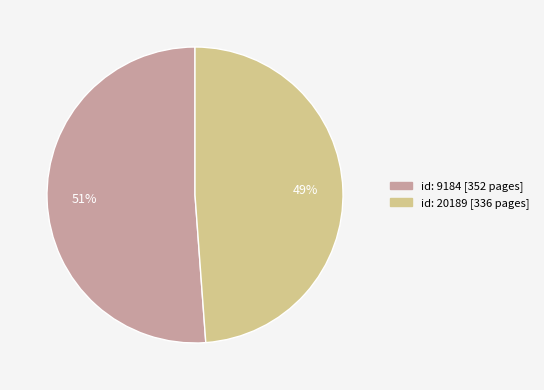

Is there any slice that represents more than half of the pie?

Yes